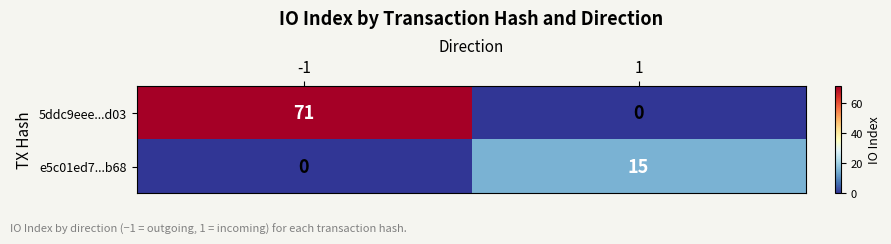

What is the difference between the e5c01ed7...b68 values at -1 and 1?

15